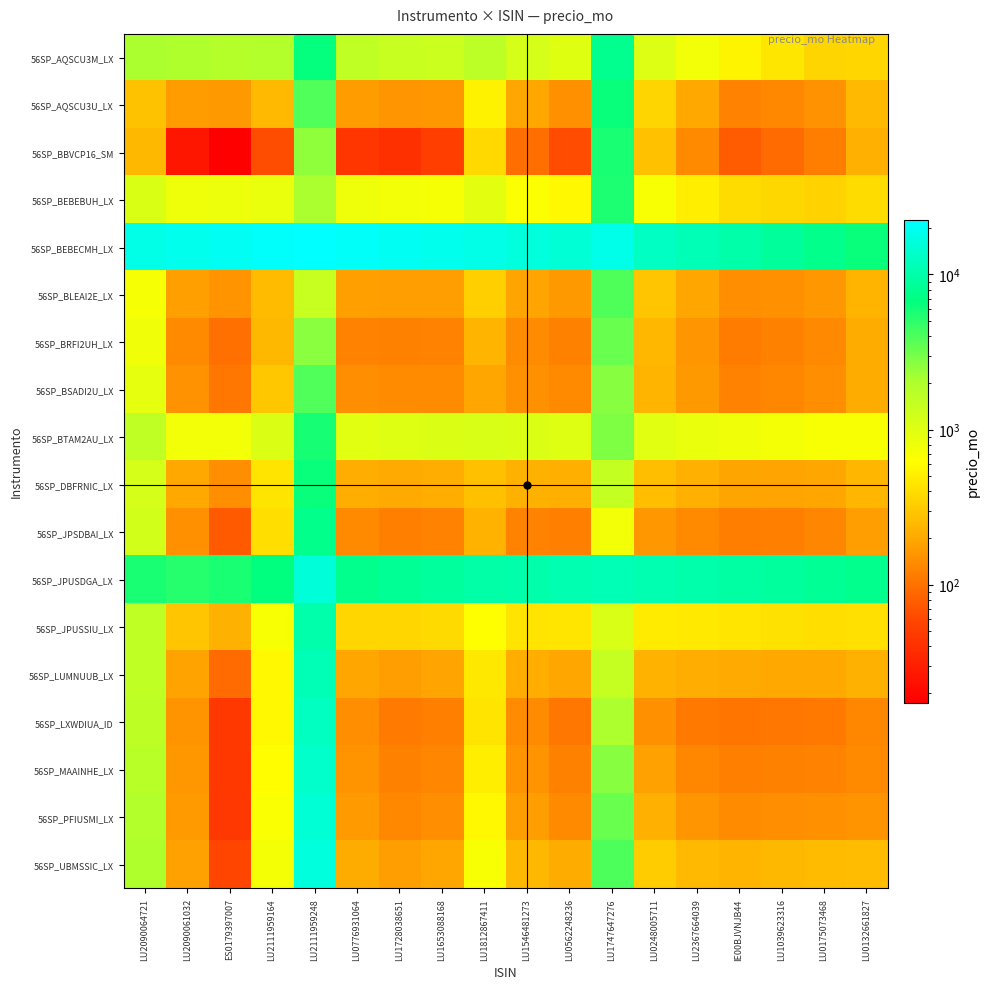

Reading right to left, list all the values displayed in this chart.

56SP_AQSCU3M_LX: LU0132661827=363.6	LU0175073468=361.2	LU1039623316=448.5	IE00BJVNJB44=544.1	LU2367664039=731.3	LU0248005711=1015.8	LU1747647276=7823.2	LU0562248236=991.7	LU1546481273=1151.9	LU1812867411=1647.6	LU1653088168=1325.8	LU1728038651=1427.7	LU0776931064=1552.3	LU2111959248=6618.5	LU2111959164=1877.3	ES0179397007=1851.1	LU2090061032=1974.2	LU2090064721=2080.3
56SP_AQSCU3U_LX: LU0132661827=252.6	LU0175073468=150.6	LU1039623316=133.2	IE00BJVNJB44=123.8	LU2367664039=199.0	LU0248005711=362.4	LU1747647276=6453.0	LU0562248236=146.4	LU1546481273=194.8	LU1812867411=535.5	LU1653088168=161.4	LU1728038651=158.2	LU0776931064=173.6	LU2111959248=3893.7	LU2111959164=248.6	ES0179397007=163.3	LU2090061032=171.9	LU2090064721=277.9
56SP_BBVCP16_SM: LU0132661827=221.8	LU0175073468=117.7	LU1039623316=93.0	IE00BJVNJB44=76.0	LU2367664039=136.6	LU0248005711=276.4	LU1747647276=5747.6	LU0562248236=63.4	LU1546481273=97.5	LU1812867411=380.5	LU1653088168=51.5	LU1728038651=40.8	LU0776931064=44.4	LU2111959248=2515.7	LU2111959164=64.4	ES0179397007=17.4	LU2090061032=26.0	LU2090064721=246.6
56SP_BEBEBUH_LX: LU0132661827=396.0	LU0175073468=345.3	LU1039623316=368.9	IE00BJVNJB44=399.8	LU2367664039=501.4	LU0248005711=673.1	LU1747647276=5580.5	LU0562248236=574.1	LU1546481273=649.5	LU1812867411=930.4	LU1653088168=702.1	LU1728038651=739.2	LU0776931064=786.7	LU2111959248=2064.8	LU2111959164=862.6	ES0179397007=815.6	LU2090061032=785.8	LU2090064721=1065.5
56SP_BEBECMH_LX: LU0132661827=6440.4	LU0175073468=7598.4	LU1039623316=8825.6	IE00BJVNJB44=10059.6	LU2367664039=11357.5	LU0248005711=12716.3	LU1747647276=18215.1	LU0562248236=15042.0	LU1546481273=16313.9	LU1812867411=17747.9	LU1653088168=18775.5	LU1728038651=20015.8	LU0776931064=21262.4	LU2111959248=22502.5	LU2111959164=21300.3	ES0179397007=20004.2	LU2090061032=18780.7	LU2090064721=17964.2
56SP_BLEAI2E_LX: LU0132661827=235.0	LU0175073468=159.3	LU1039623316=147.7	IE00BJVNJB44=142.5	LU2367664039=194.3	LU0248005711=297.9	LU1747647276=3945.7	LU0562248236=163.4	LU1546481273=189.4	LU1812867411=334.2	LU1653088168=175.3	LU1728038651=176.5	LU0776931064=179.7	LU2111959248=1419.9	LU2111959164=255.6	ES0179397007=152.6	LU2090061032=178.0	LU2090064721=707.6
56SP_BRFI2UH_LX: LU0132661827=208.2	LU0175073468=135.8	LU1039623316=122.3	IE00BJVNJB44=114.8	LU2367664039=157.5	LU0248005711=242.9	LU1747647276=3276.8	LU0562248236=122.2	LU1546481273=139.4	LU1812867411=231.9	LU1653088168=123.5	LU1728038651=122.5	LU0776931064=125.7	LU2111959248=2609.2	LU2111959164=245.9	ES0179397007=99.2	LU2090061032=136.2	LU2090064721=775.1
56SP_BSADI2U_LX: LU0132661827=208.3	LU0175073468=143.3	LU1039623316=132.2	IE00BJVNJB44=126.6	LU2367664039=164.3	LU0248005711=235.6	LU1747647276=2659.7	LU0562248236=137.0	LU1546481273=149.5	LU1812867411=194.0	LU1653088168=140.3	LU1728038651=139.3	LU0776931064=144.7	LU2111959248=3867.3	LU2111959164=300.8	ES0179397007=106.1	LU2090061032=150.8	LU2090064721=894.7
56SP_BTAM2AU_LX: LU0132661827=684.7	LU0175073468=679.9	LU1039623316=723.9	IE00BJVNJB44=773.0	LU2367664039=858.4	LU0248005711=968.3	LU1747647276=2835.3	LU0562248236=997.3	LU1546481273=1057.8	LU1812867411=1106.8	LU1653088168=1053.1	LU1728038651=997.5	LU0776931064=952.3	LU2111959248=5861.4	LU2111959164=1039.0	ES0179397007=743.7	LU2090061032=743.2	LU2090064721=1539.5
56SP_DBFRNIC_LX: LU0132661827=240.9	LU0175073468=193.5	LU1039623316=189.7	IE00BJVNJB44=190.6	LU2367664039=221.0	LU0248005711=266.8	LU1747647276=1474.0	LU0562248236=217.8	LU1546481273=223.5	LU1812867411=272.6	LU1653088168=214.2	LU1728038651=206.7	LU0776931064=213.8	LU2111959248=6412.1	LU2111959164=436.5	ES0179397007=143.3	LU2090061032=200.6	LU2090064721=1151.9
56SP_JPSDBAI_LX: LU0132661827=176.0	LU0175073468=129.4	LU1039623316=121.2	IE00BJVNJB44=117.4	LU2367664039=136.2	LU0248005711=161.2	LU1747647276=751.8	LU0562248236=120.9	LU1546481273=126.6	LU1812867411=230.4	LU1653088168=124.1	LU1728038651=121.3	LU0776931064=137.2	LU2111959248=7581.4	LU2111959164=409.3	ES0179397007=74.9	LU2090061032=146.4	LU2090064721=1209.4
56SP_JPUSDGA_LX: LU0132661827=7739.4	LU0175073468=8330.2	LU1039623316=8954.3	IE00BJVNJB44=9582.4	LU2367664039=10226.1	LU0248005711=10867.0	LU1747647276=11477.8	LU0562248236=10846.9	LU1546481273=10227.3	LU1812867411=9749.3	LU1653088168=8958.4	LU1728038651=8323.6	LU0776931064=7711.8	LU2111959248=15765.2	LU2111959164=6759.9	ES0179397007=5747.6	LU2090061032=5196.8	LU2090064721=5734.9
56SP_JPUSSIU_LX: LU0132661827=422.2	LU0175073468=408.6	LU1039623316=423.3	IE00BJVNJB44=441.5	LU2367664039=468.5	LU0248005711=483.6	LU1747647276=1094.4	LU0562248236=443.3	LU1546481273=440.2	LU1812867411=622.1	LU1653088168=388.2	LU1728038651=363.2	LU0776931064=365.4	LU2111959248=10269.8	LU2111959164=673.1	ES0179397007=224.6	LU2090061032=293.1	LU2090064721=1548.0
56SP_LUMNUUB_LX: LU0132661827=223.6	LU0175073468=201.5	LU1039623316=202.4	IE00BJVNJB44=206.5	LU2367664039=212.5	LU0248005711=227.5	LU1747647276=1464.2	LU0562248236=197.2	LU1546481273=214.9	LU1812867411=460.9	LU1653088168=188.4	LU1728038651=177.5	LU0776931064=197.9	LU2111959248=11357.5	LU2111959164=573.6	ES0179397007=93.3	LU2090061032=185.4	LU2090064721=1561.4
56SP_LXWDIUA_ID: LU0132661827=131.5	LU0175073468=109.8	LU1039623316=106.2	IE00BJVNJB44=105.2	LU2367664039=111.2	LU0248005711=147.3	LU1747647276=2000.7	LU0562248236=108.7	LU1546481273=138.1	LU1812867411=439.1	LU1653088168=118.9	LU1728038651=112.9	LU0776931064=142.5	LU2111959248=12548.2	LU2111959164=568.1	ES0179397007=46.7	LU2090061032=153.4	LU2090064721=1641.4
56SP_MAAINHE_LX: LU0132661827=137.7	LU0175073468=123.5	LU1039623316=122.1	IE00BJVNJB44=121.2	LU2367664039=132.2	LU0248005711=182.4	LU1747647276=2645.6	LU0562248236=121.8	LU1546481273=155.9	LU1812867411=505.1	LU1653088168=130.2	LU1728038651=122.3	LU0776931064=154.1	LU2111959248=13799.0	LU2111959164=615.8	ES0179397007=46.5	LU2090061032=160.8	LU2090064721=1753.9
56SP_PFIUSMI_LX: LU0132661827=152.8	LU0175073468=146.3	LU1039623316=145.0	IE00BJVNJB44=141.8	LU2367664039=157.4	LU0248005711=221.3	LU1747647276=3294.0	LU0562248236=137.9	LU1546481273=176.3	LU1812867411=573.2	LU1653088168=143.3	LU1728038651=133.1	LU0776931064=166.7	LU2111959248=15050.5	LU2111959164=663.6	ES0179397007=46.1	LU2090061032=167.6	LU2090064721=1865.4
56SP_UBMSSIC_LX: LU0132661827=262.6	LU0175073468=256.2	LU1039623316=247.0	IE00BJVNJB44=236.4	LU2367664039=251.5	LU0248005711=324.0	LU1747647276=4001.0	LU0562248236=207.5	LU1546481273=245.2	LU1812867411=684.7	LU1653088168=194.7	LU1728038651=177.0	LU0776931064=207.3	LU2111959248=16324.8	LU2111959164=729.3	ES0179397007=58.3	LU2090061032=182.0	LU2090064721=1979.3